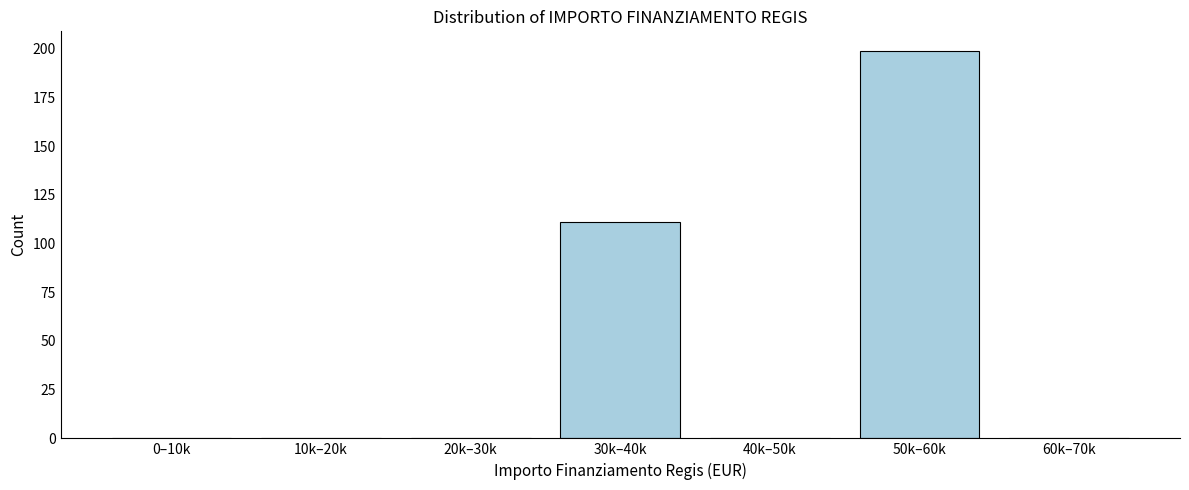

Reading left to right, list all the values displayed in this chart.

0–10k=0	10k–20k=0	20k–30k=0	30k–40k=111	40k–50k=0	50k–60k=199	60k–70k=0